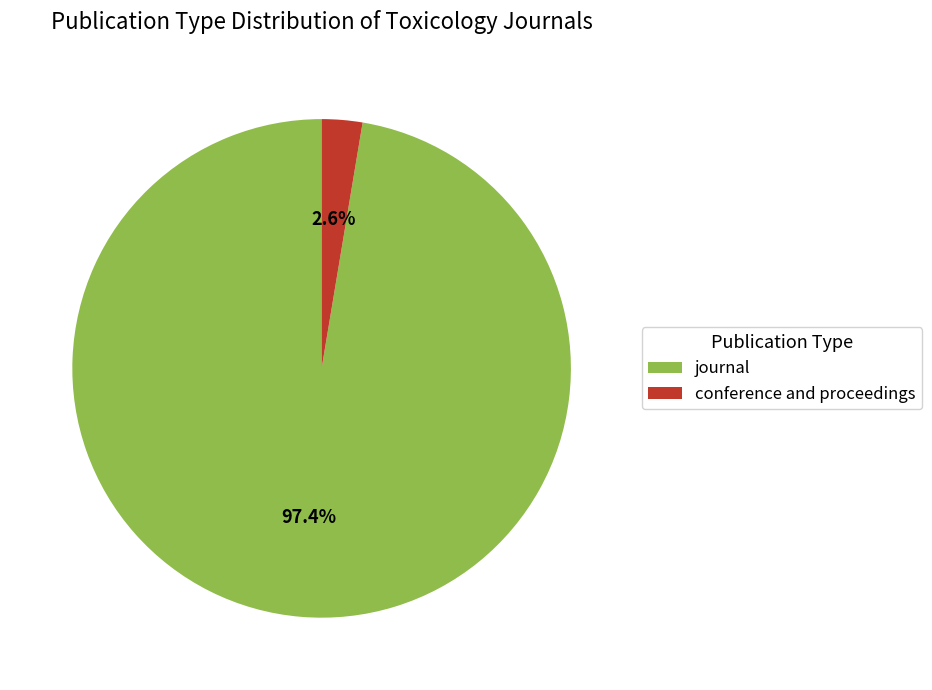

Rank the categories by value from highest to lowest.

journal, conference and proceedings